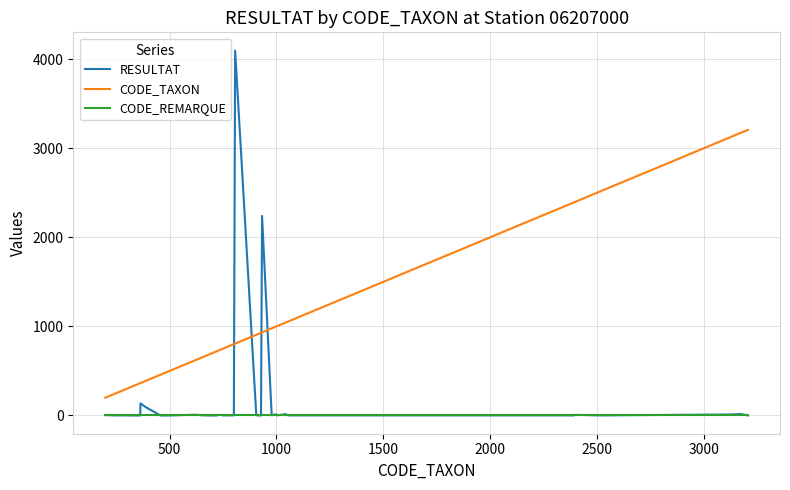

Which series has the largest total across all categories?

CODE_TAXON